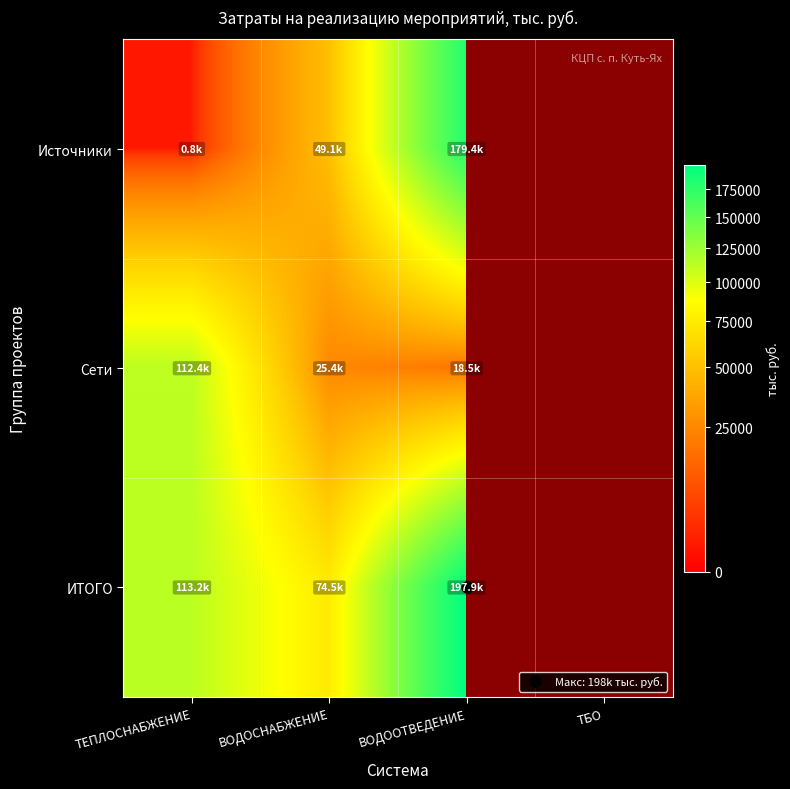

At ТЕПЛОСНАБЖЕНИЕ, list the series in order from smallest to largest.

Источники, Сети, ИТОГО